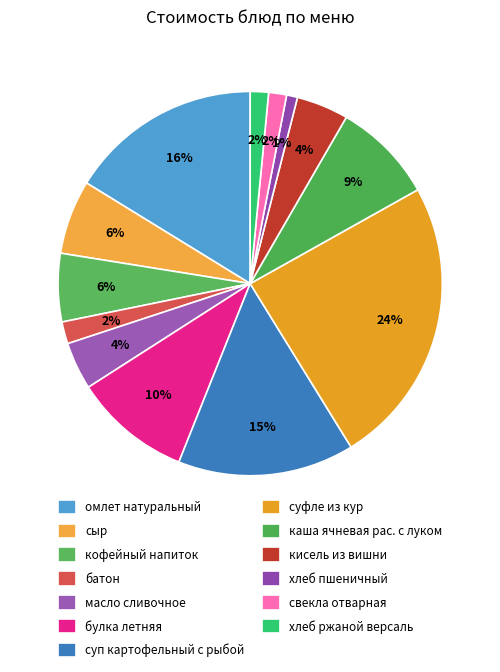

Does булка летняя account for over 50% of the chart?

No